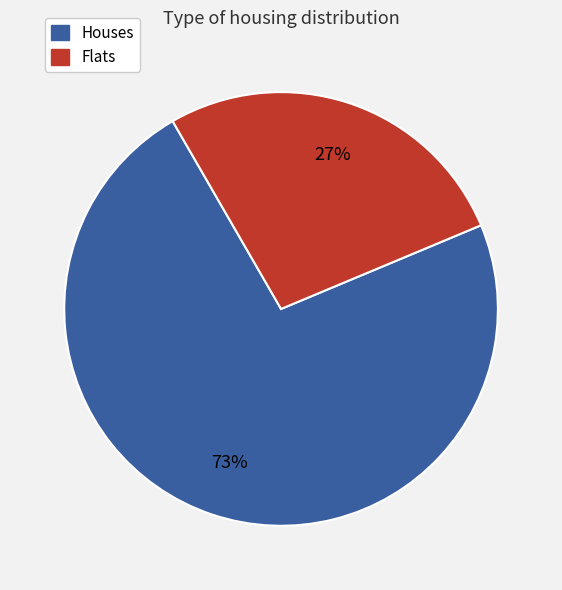

Approximately how many times larger is the value at Houses compared to Flats?

2.7